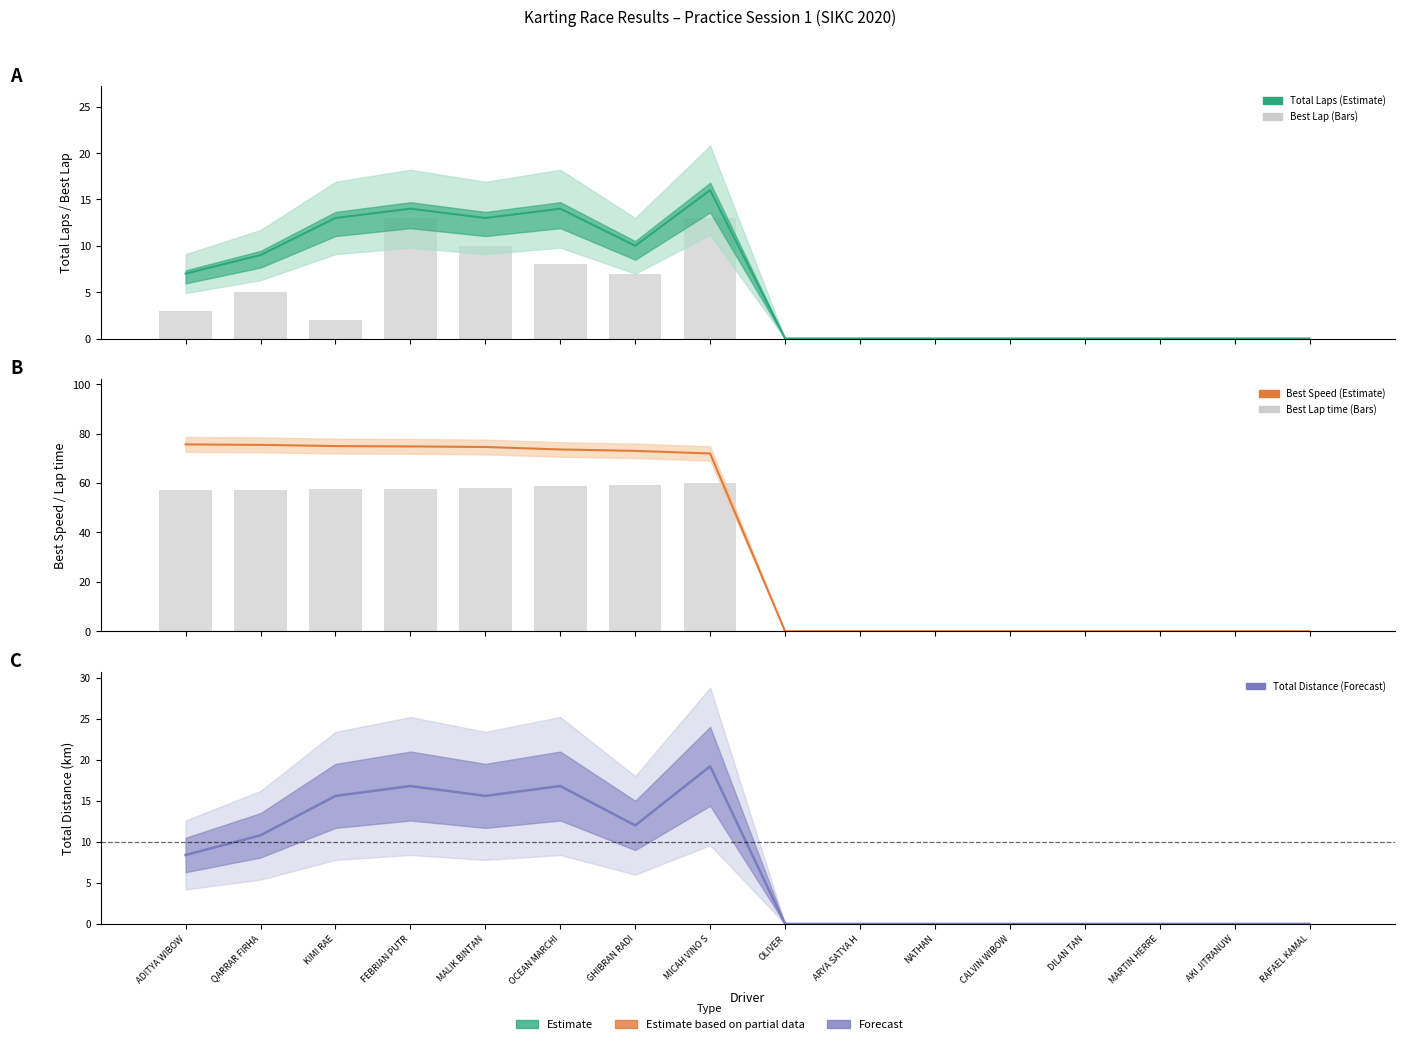

Reading right to left, what are all the values shown in this chart?

Total Laps: RAFAEL KAMAL=0.0	AKI JITRANUW=0.0	MARTIN HERRE=0.0	DILAN TAN=0.0	CALVIN WIBOW=0.0	NATHAN=0.0	ARYA SATYA H=0.0	OLIVER=0.0	MICAH VINO S=16.0	GHIBRAN RADI=10.0	OCEAN MARCHI=14.0	MALIK BINTAN=13.0	FEBRIAN PUTR=14.0	KIMI RAE=13.0	QARRAR FIRHA=9.0	ADITYA WIBOW=7.0
Best Lap (bar): RAFAEL KAMAL=0.0	AKI JITRANUW=0.0	MARTIN HERRE=0.0	DILAN TAN=0.0	CALVIN WIBOW=0.0	NATHAN=0.0	ARYA SATYA H=0.0	OLIVER=0.0	MICAH VINO S=13.0	GHIBRAN RADI=7.0	OCEAN MARCHI=8.0	MALIK BINTAN=10.0	FEBRIAN PUTR=13.0	KIMI RAE=2.0	QARRAR FIRHA=5.0	ADITYA WIBOW=3.0
Best Speed: RAFAEL KAMAL=0.0	AKI JITRANUW=0.0	MARTIN HERRE=0.0	DILAN TAN=0.0	CALVIN WIBOW=0.0	NATHAN=0.0	ARYA SATYA H=0.0	OLIVER=0.0	MICAH VINO S=72.0	GHIBRAN RADI=73.0	OCEAN MARCHI=73.6	MALIK BINTAN=74.6	FEBRIAN PUTR=74.8	KIMI RAE=75.0	QARRAR FIRHA=75.4	ADITYA WIBOW=75.6
Best Lap time (bar): RAFAEL KAMAL=0.0	AKI JITRANUW=0.0	MARTIN HERRE=0.0	DILAN TAN=0.0	CALVIN WIBOW=0.0	NATHAN=0.0	ARYA SATYA H=0.0	OLIVER=0.0	MICAH VINO S=60.0	GHIBRAN RADI=59.2	OCEAN MARCHI=58.7	MALIK BINTAN=57.9	FEBRIAN PUTR=57.7	KIMI RAE=57.6	QARRAR FIRHA=57.3	ADITYA WIBOW=57.1
Total Distance: RAFAEL KAMAL=0.0	AKI JITRANUW=0.0	MARTIN HERRE=0.0	DILAN TAN=0.0	CALVIN WIBOW=0.0	NATHAN=0.0	ARYA SATYA H=0.0	OLIVER=0.0	MICAH VINO S=19.2	GHIBRAN RADI=12.0	OCEAN MARCHI=16.8	MALIK BINTAN=15.6	FEBRIAN PUTR=16.8	KIMI RAE=15.6	QARRAR FIRHA=10.8	ADITYA WIBOW=8.4